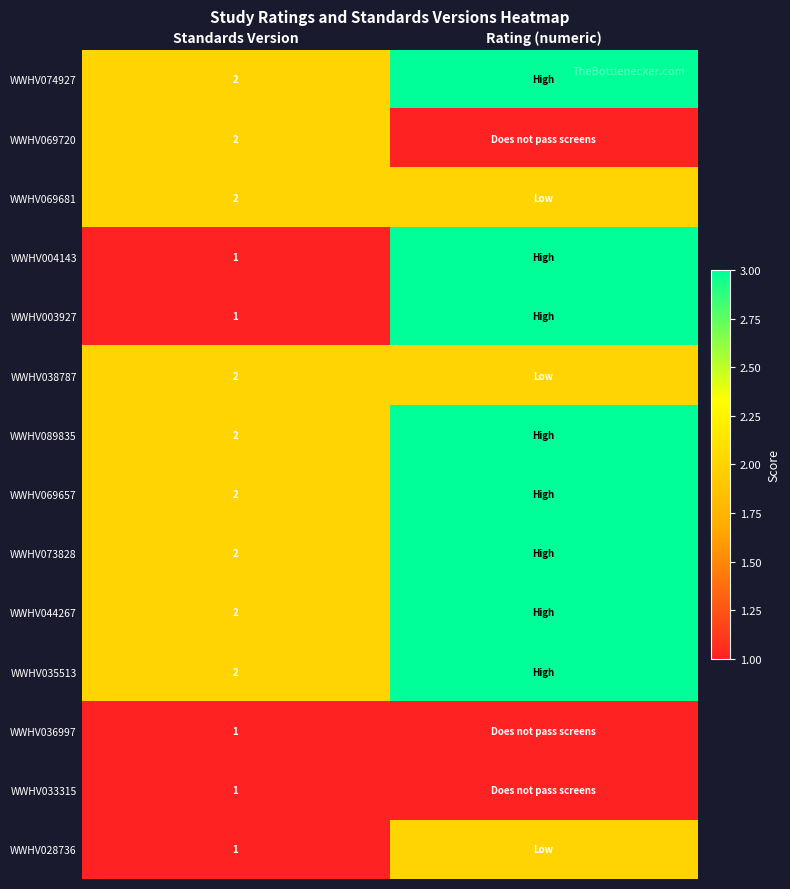

Is the value of WWHV069720 at Standards Version greater than the value of WWHV036997 at Standards Version?

Yes